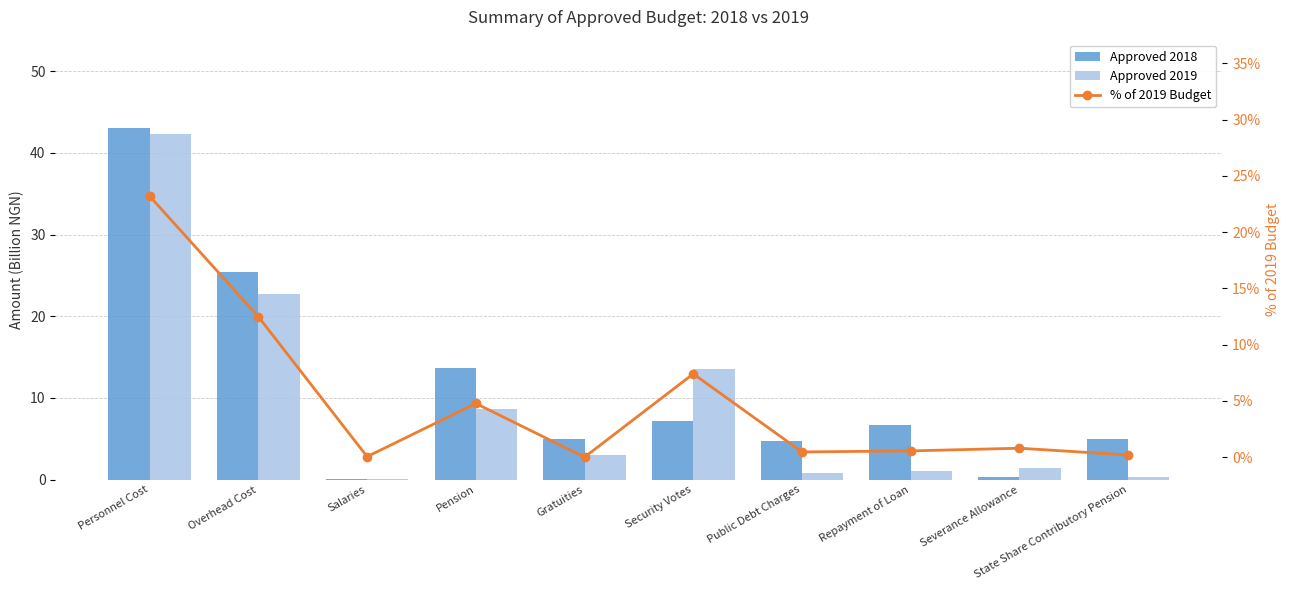

Where is Approved 2019 nearest to the value 21?

Overhead Cost